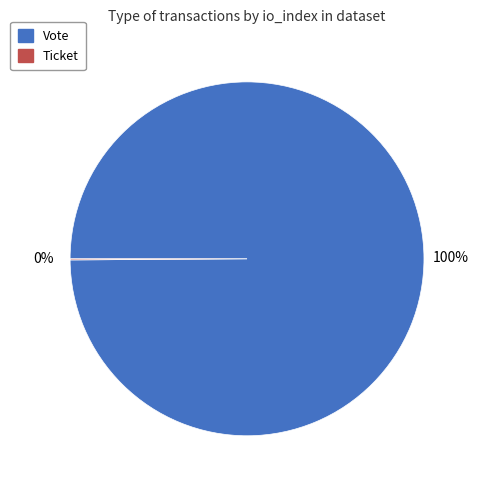

Is there any slice that represents more than half of the pie?

Yes